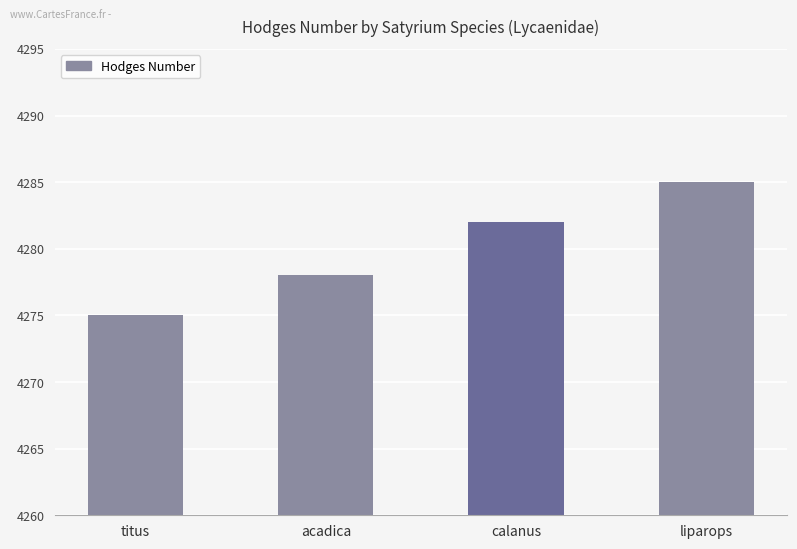

How many values are between 4278 and 4285?

3